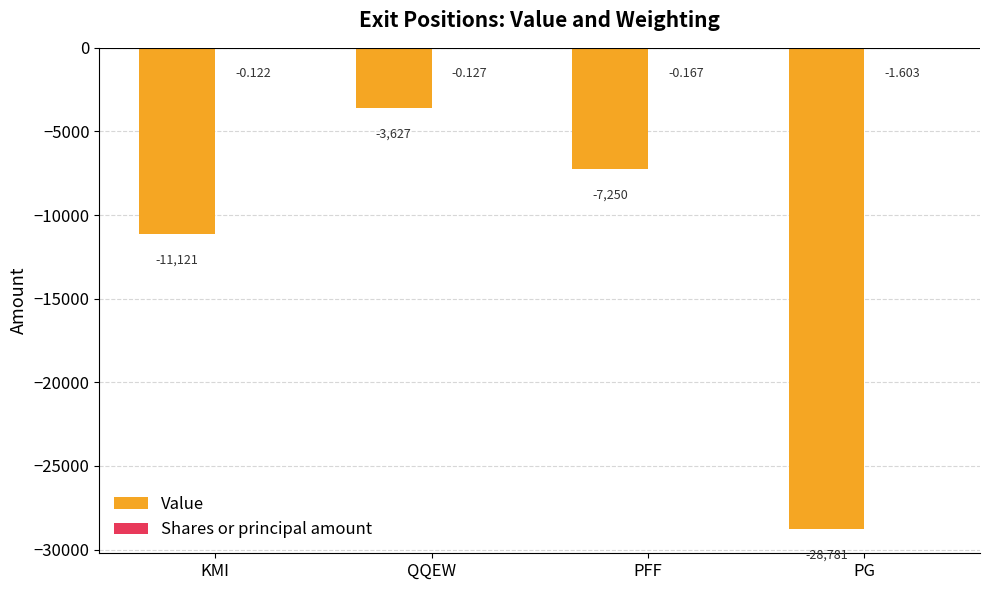

At which category does the chart reach its peak across all series?

KMI